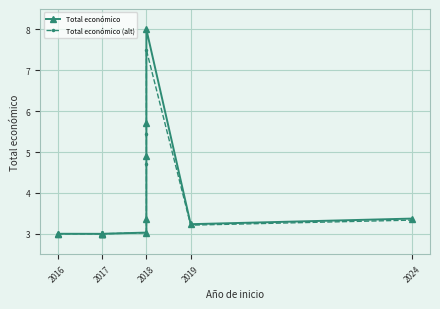

Reading left to right, what are all the values shown in this chart?

Total económico: 3.0	3.0	3.0	3.0	3.0	3.0	3.0	3.4	4.9	5.7	8.0	3.2	3.4
Total económico (alt): 3.0	3.0	3.0	3.0	3.0	3.0	3.0	3.3	4.7	5.4	7.5	3.2	3.3